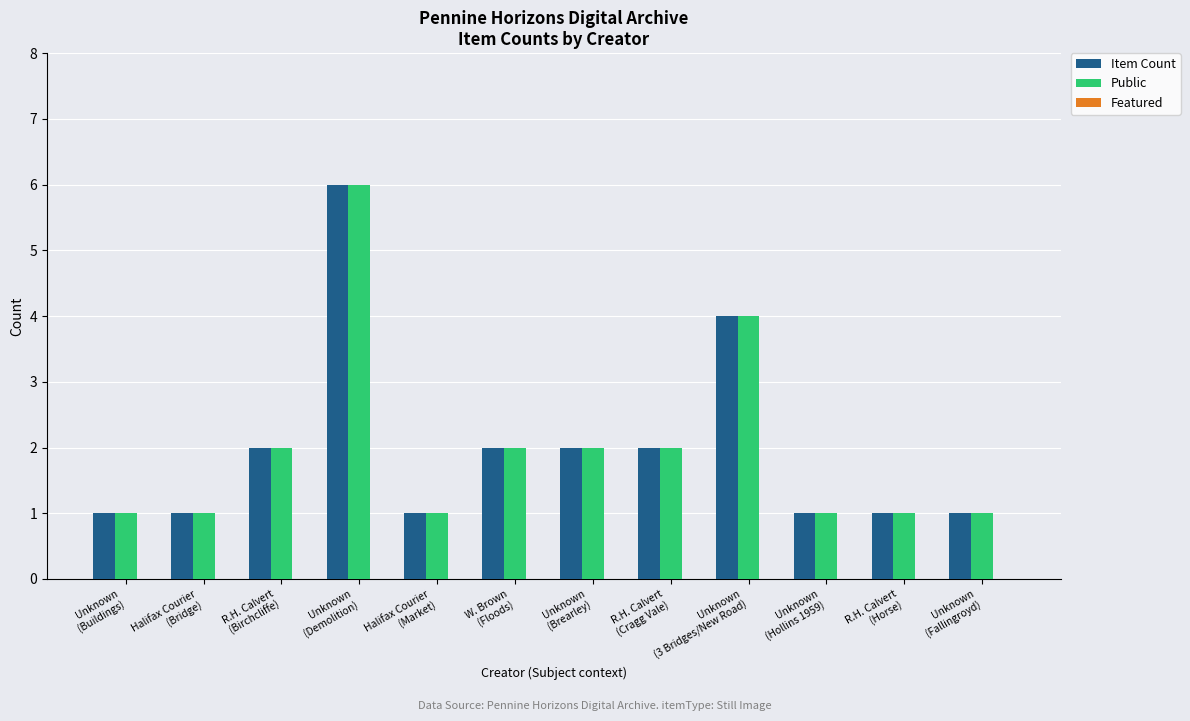

What is the maximum value for Item Count?

6